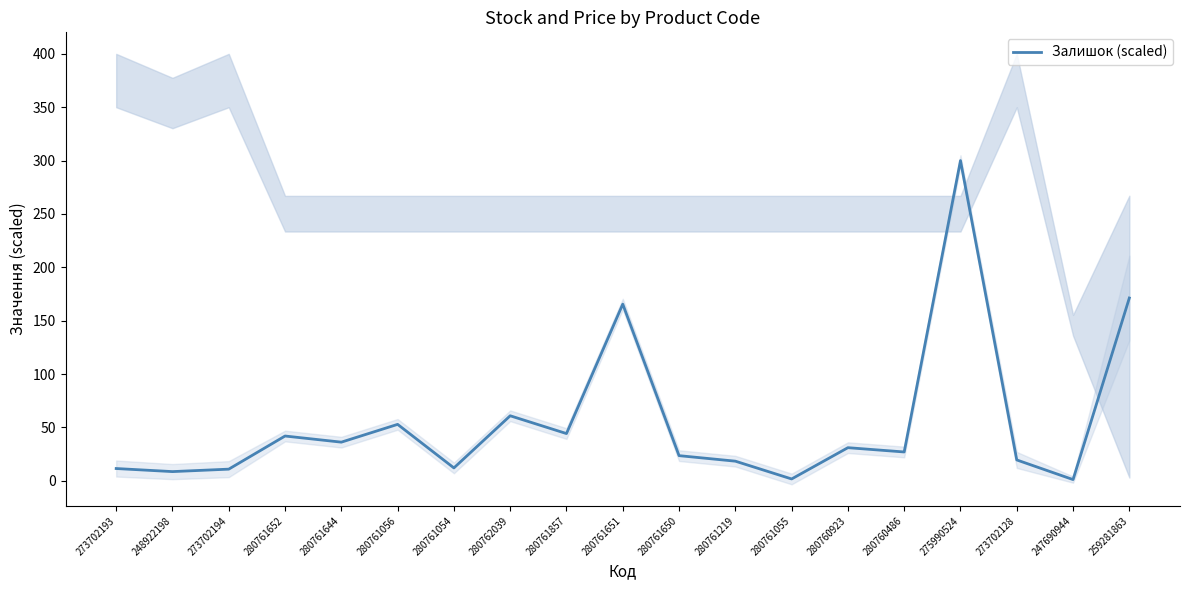

How many lines are shown in the chart?

1